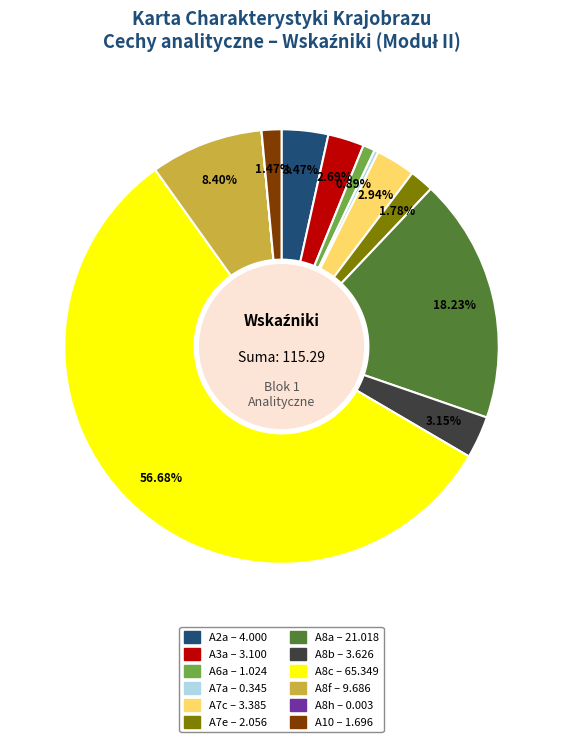

Does any single category account for the majority?

Yes